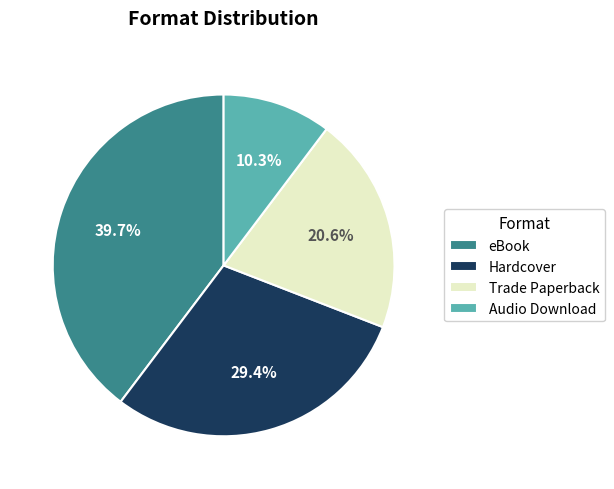

How much of the chart is everything except Audio Download?

89.7%